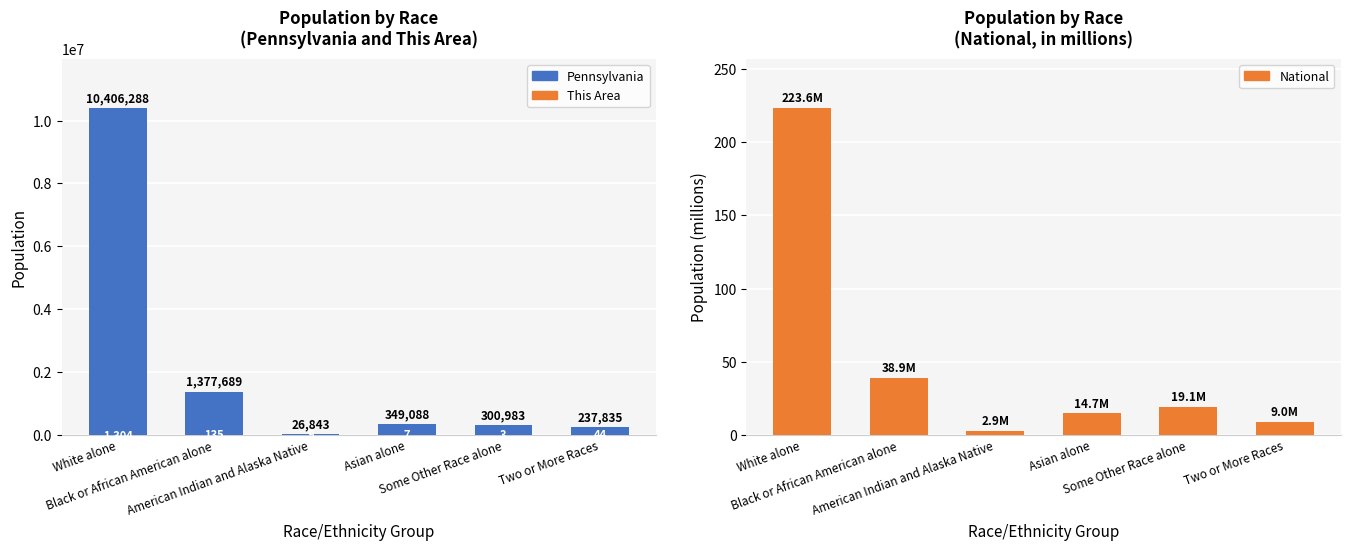

What is the difference between the Pennsylvania values at White alone and Black or African American alone?

9028599.0